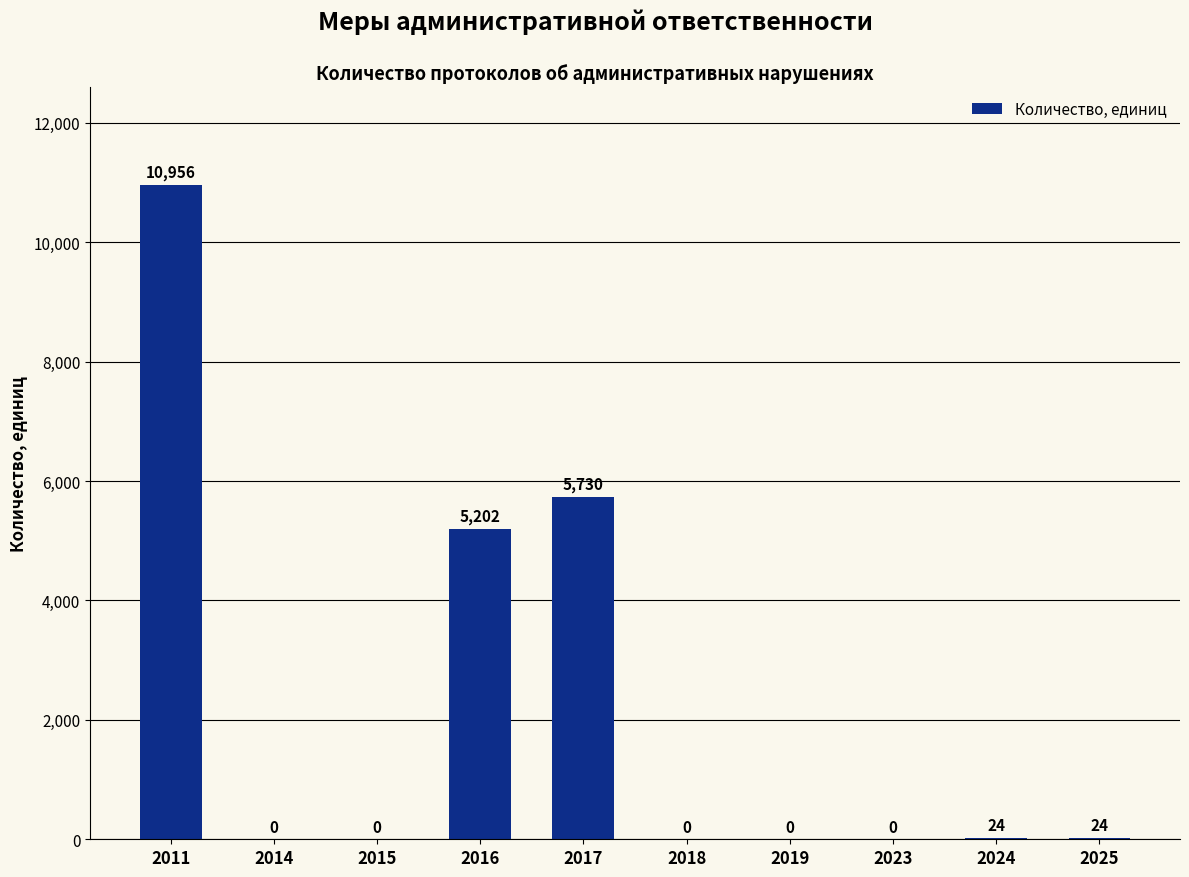

What is the maximum value shown in the chart?

10956